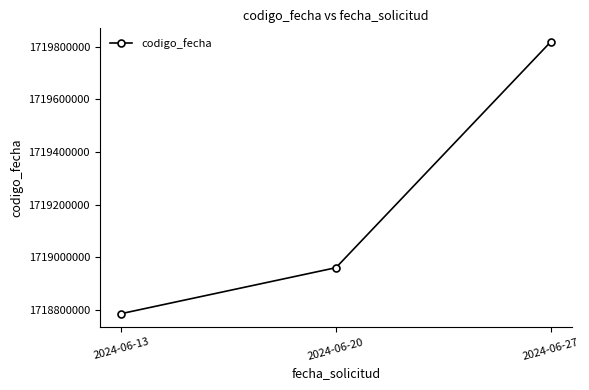

What is the difference between the second highest and minimum values?

174491